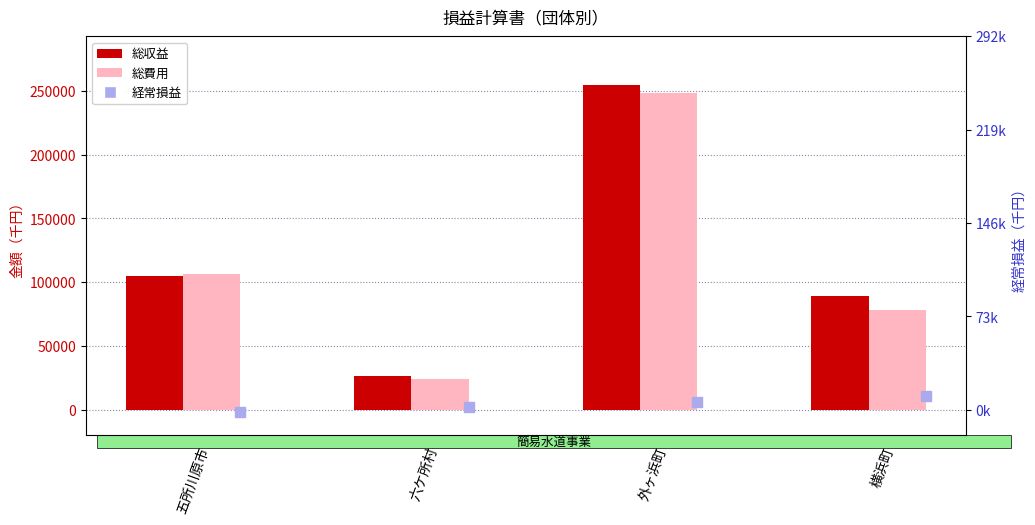

Which series has the largest total across all categories?

総収益